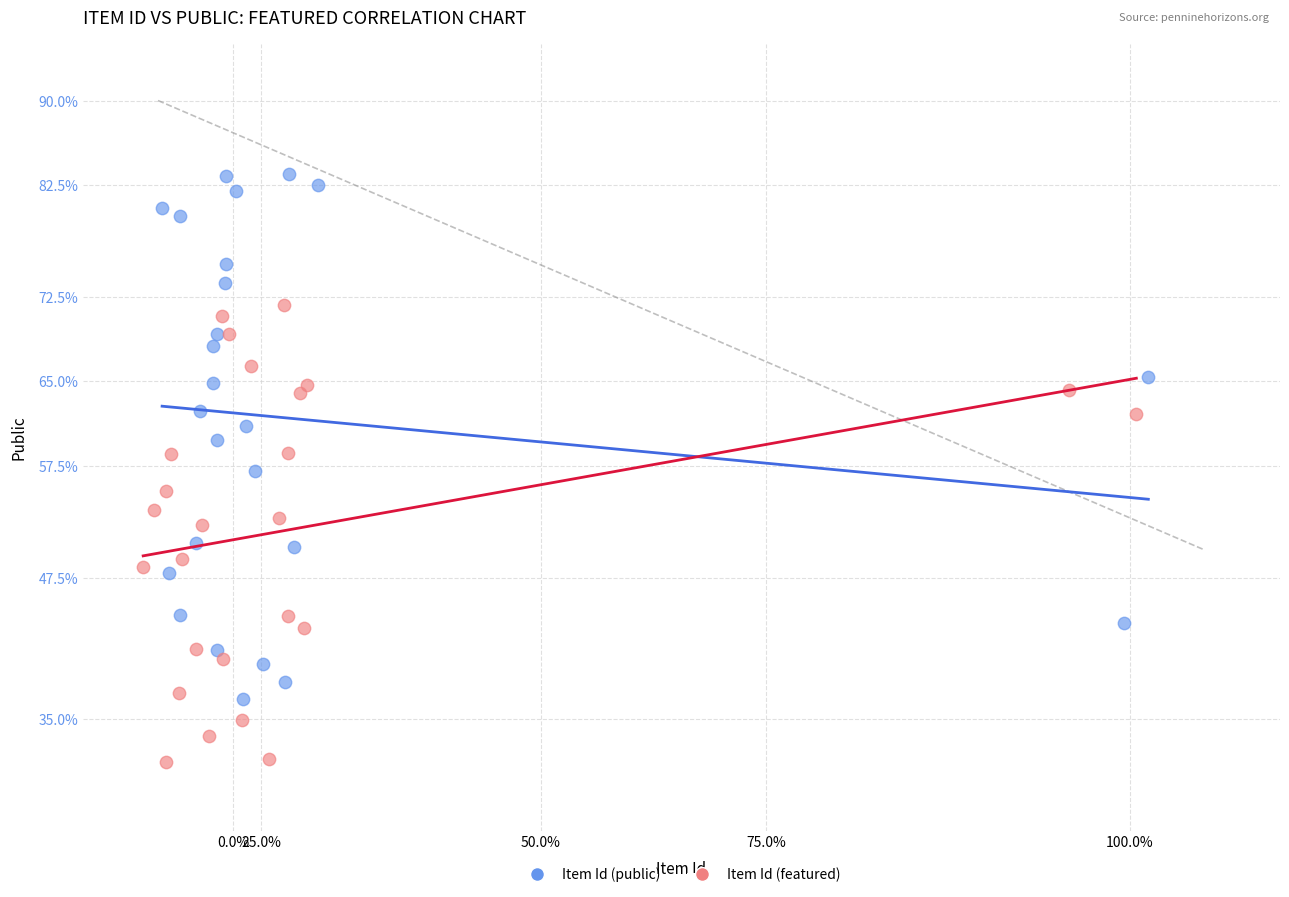

Which series has the widest spread of Y values?

Item Id (public)